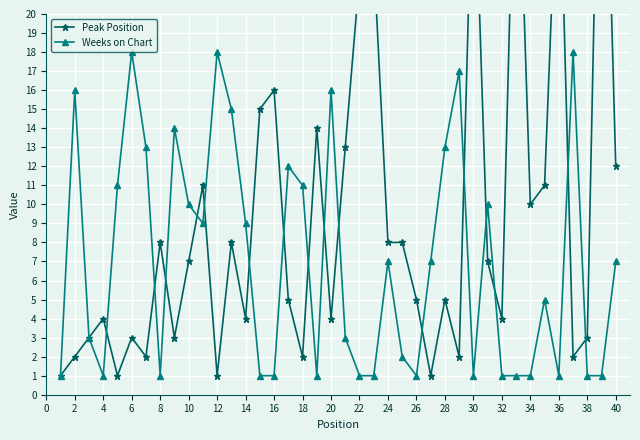

Reading right to left, what are all the values shown in this chart?

Peak Position: 12	39	3	2	30	11	10	33	4	7	30	2	5	1	5	8	8	23	22	13	4	14	2	5	16	15	4	8	1	11	7	3	8	2	3	1	4	3	2	1
Weeks on Chart: 7	1	1	18	1	5	1	1	1	10	1	17	13	7	1	2	7	1	1	3	16	1	11	12	1	1	9	15	18	9	10	14	1	13	18	11	1	3	16	1